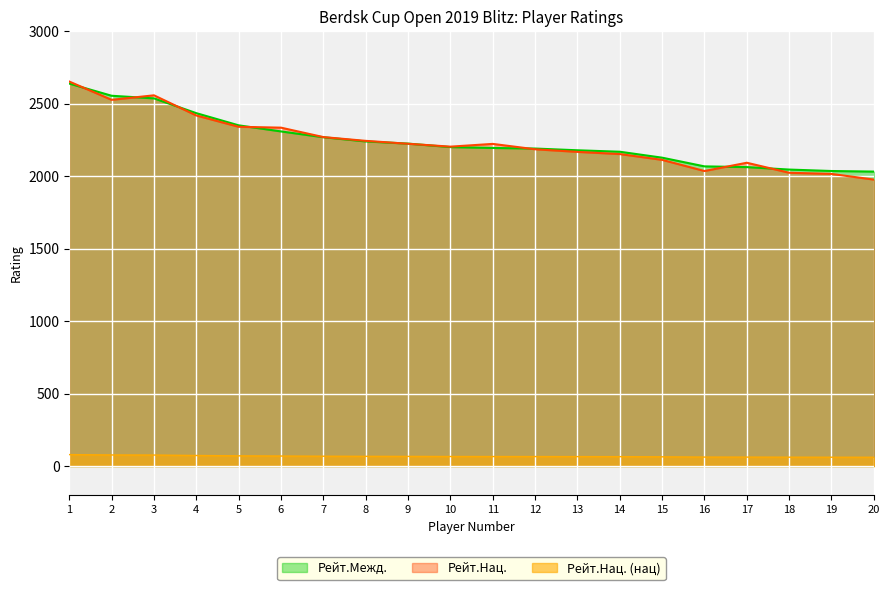

True or false: Рейт.Межд. has more than 1 interior local peaks.

False